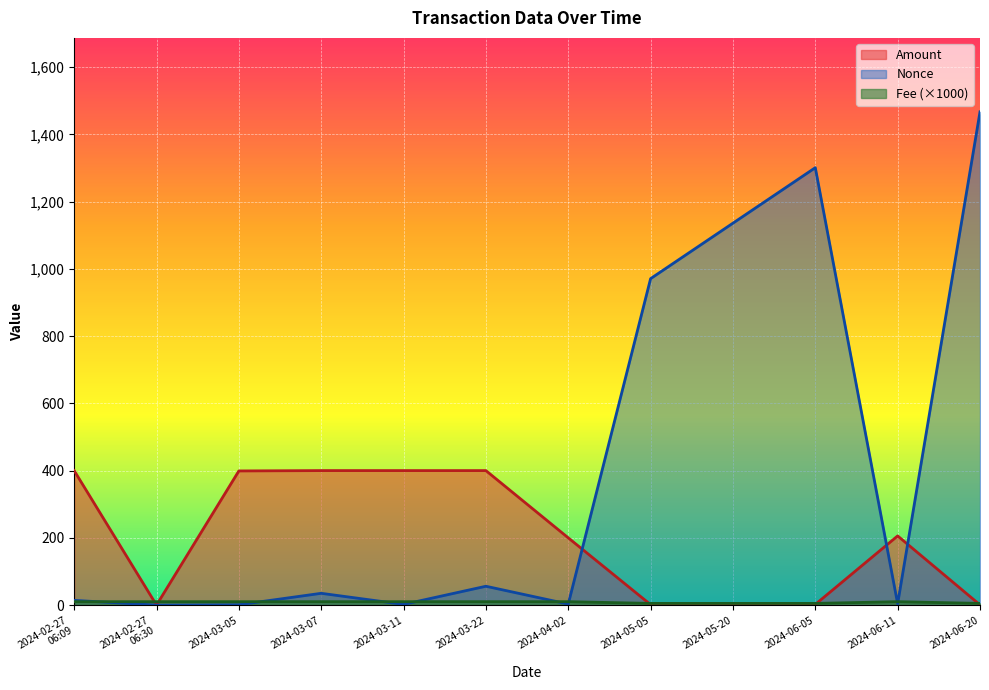

At which category does the chart reach its minimum across all series?

2024-02-27
06:30